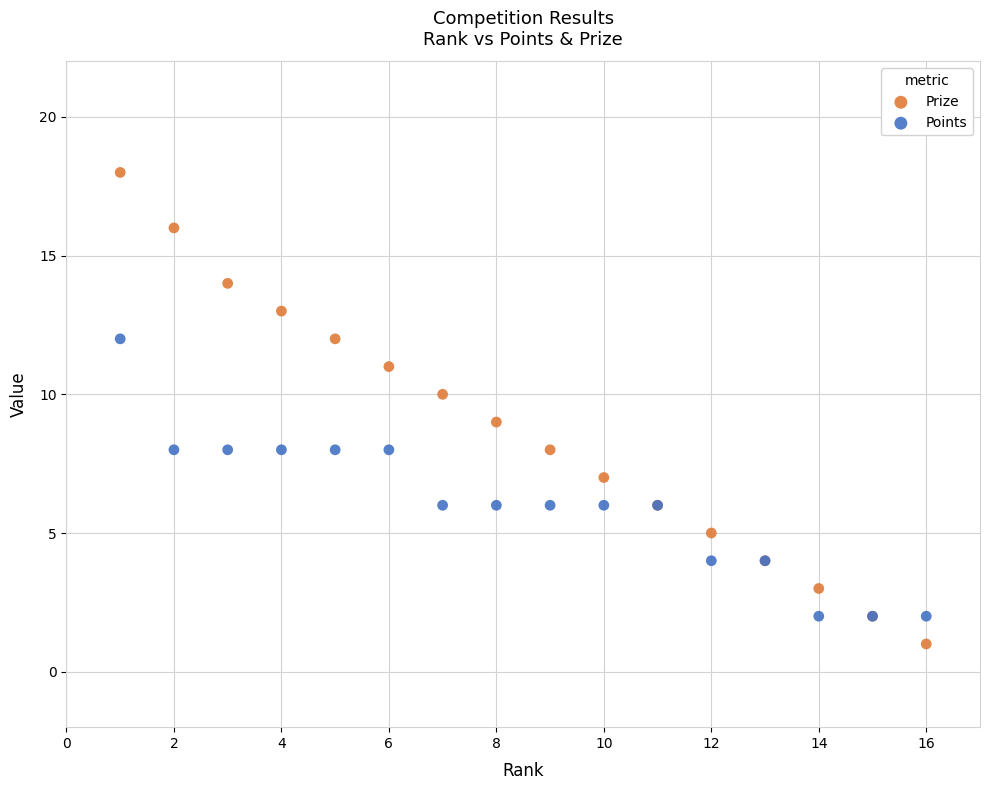

Which series reaches the minimum Y coordinate?

Prize